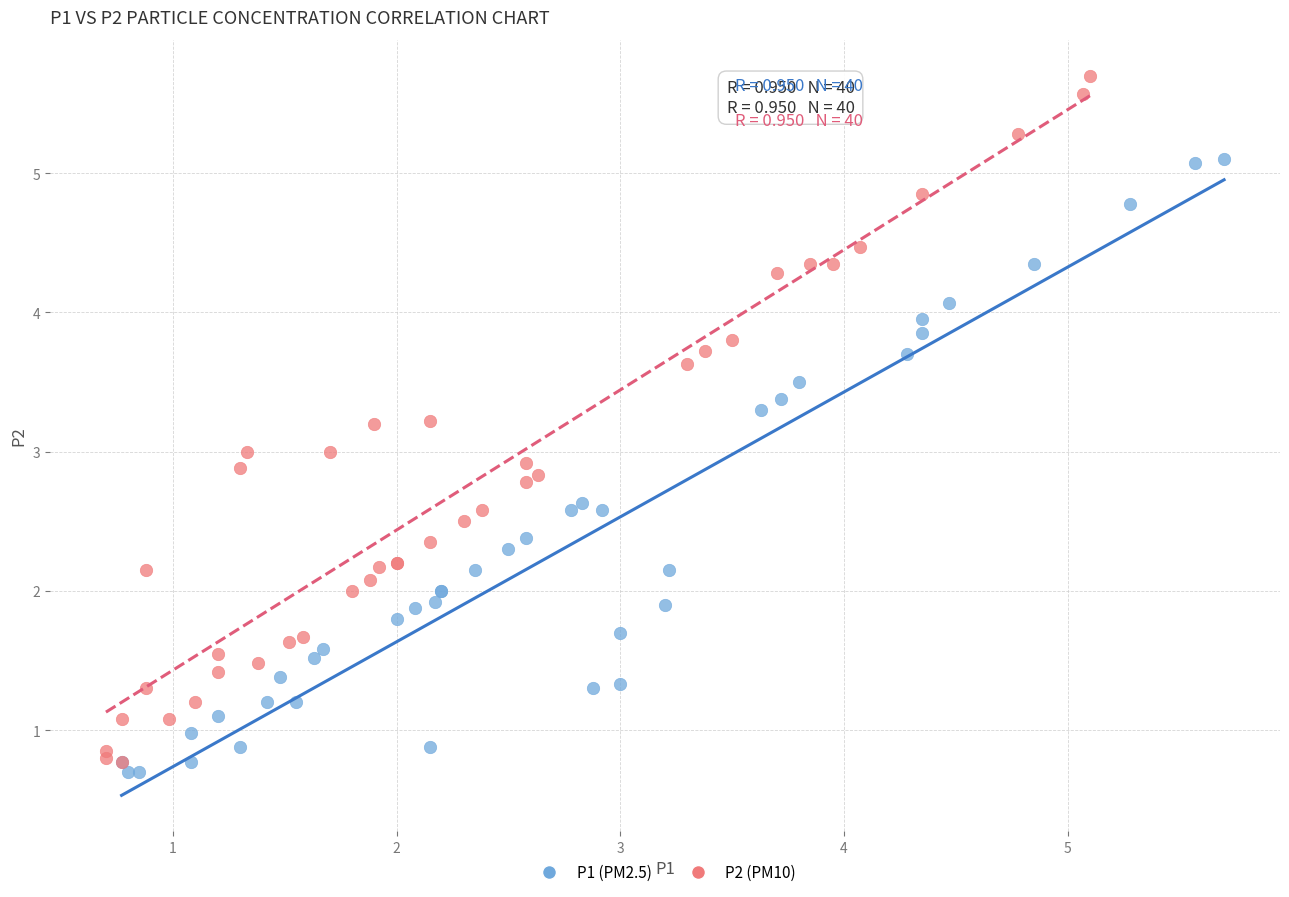

Which series has the largest Y range (max minus min)?

P2 (PM10)